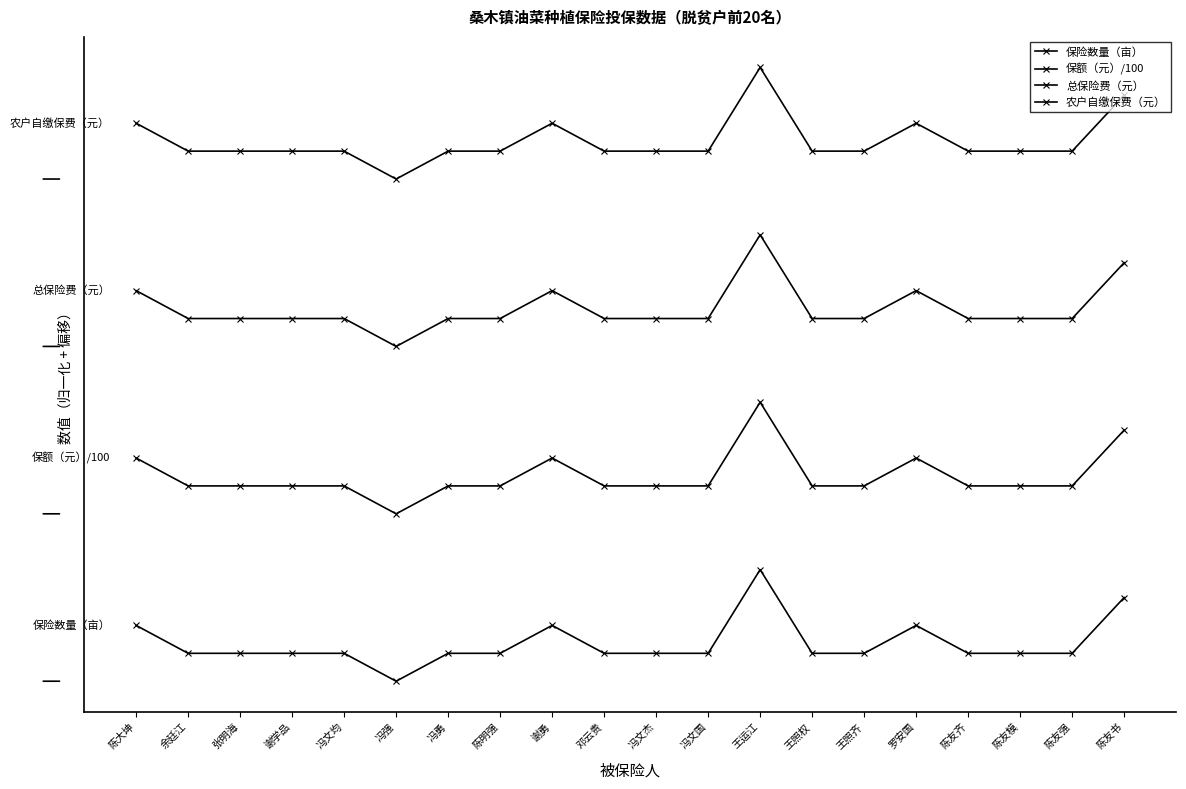

Is it true that 保险数量（亩） equals 1.7 at 谢学品?

False